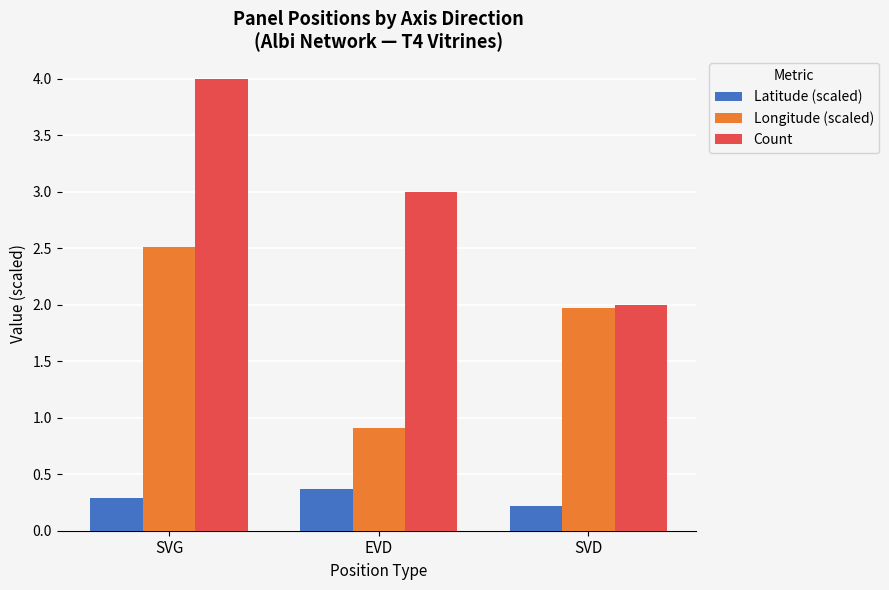

How many groups of bars are there?

3